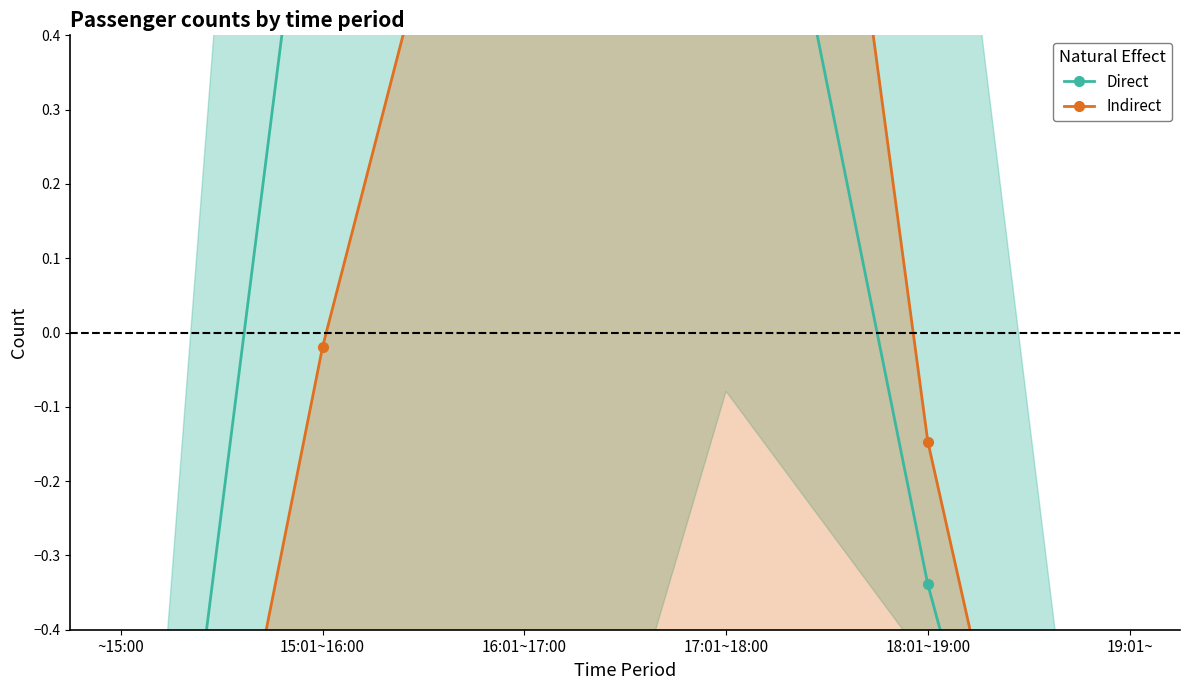

What is the label of the 6th point from the left?

19:01~